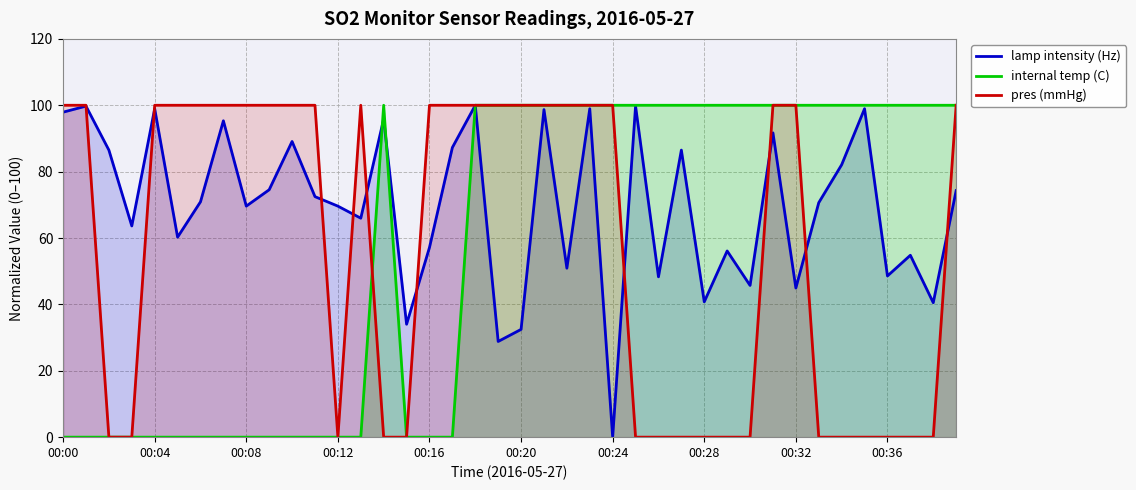

At 00:16, list the series in order from largest to smallest.

pres (mmHg), lamp intensity (Hz), internal temp (C)